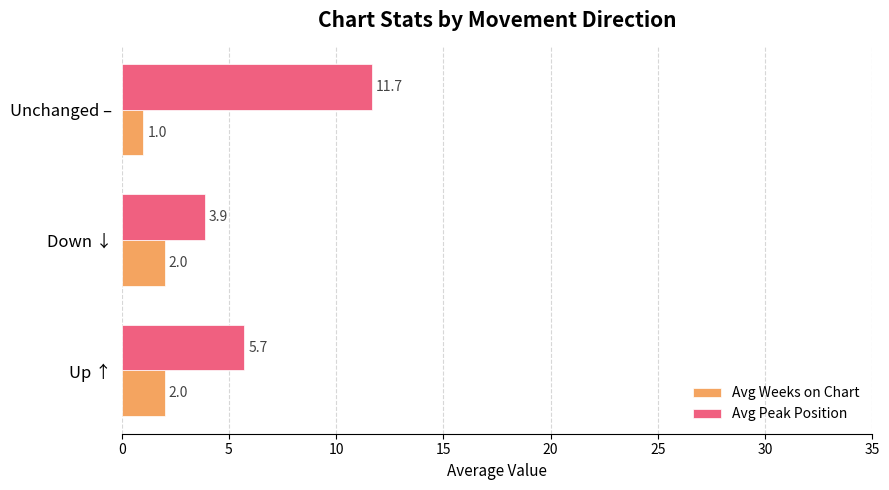

Is the value of Avg Peak Position at Unchanged – greater than the value of Avg Weeks on Chart at Up ↑?

Yes